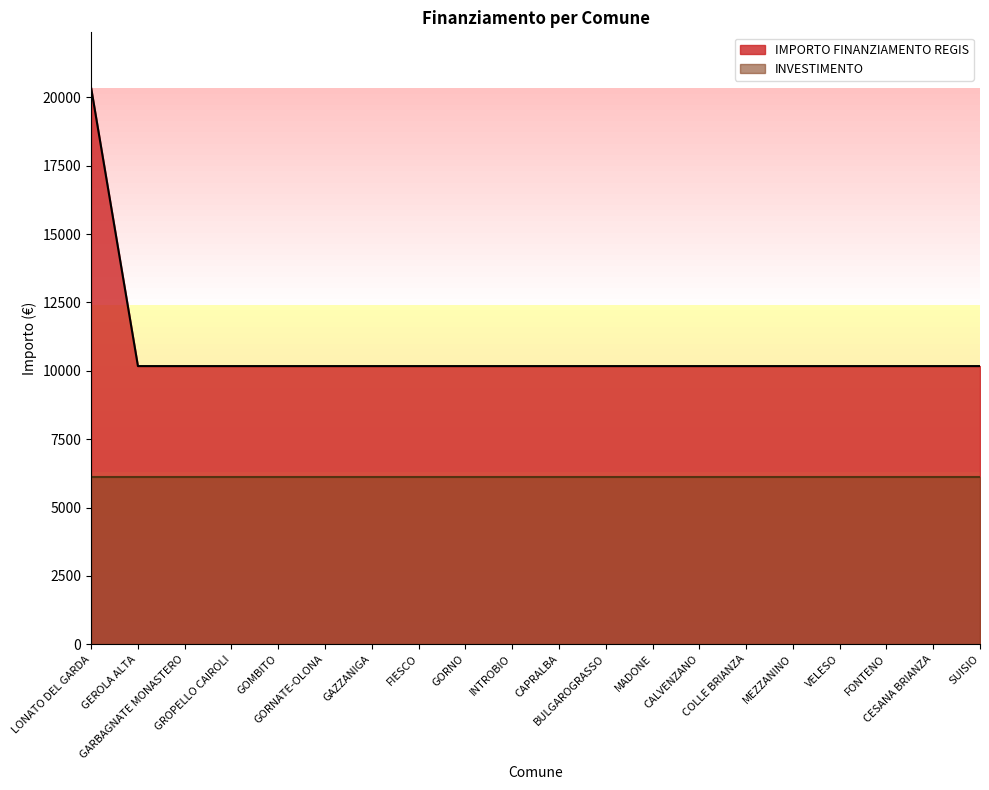

How many lines are shown in the chart?

2